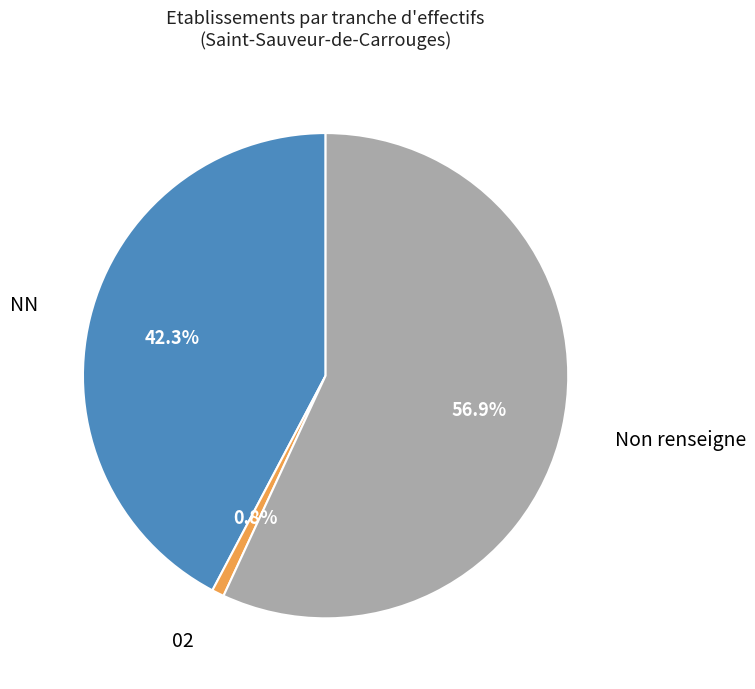

Is the sum of 02 and Non renseigne greater than half?

Yes